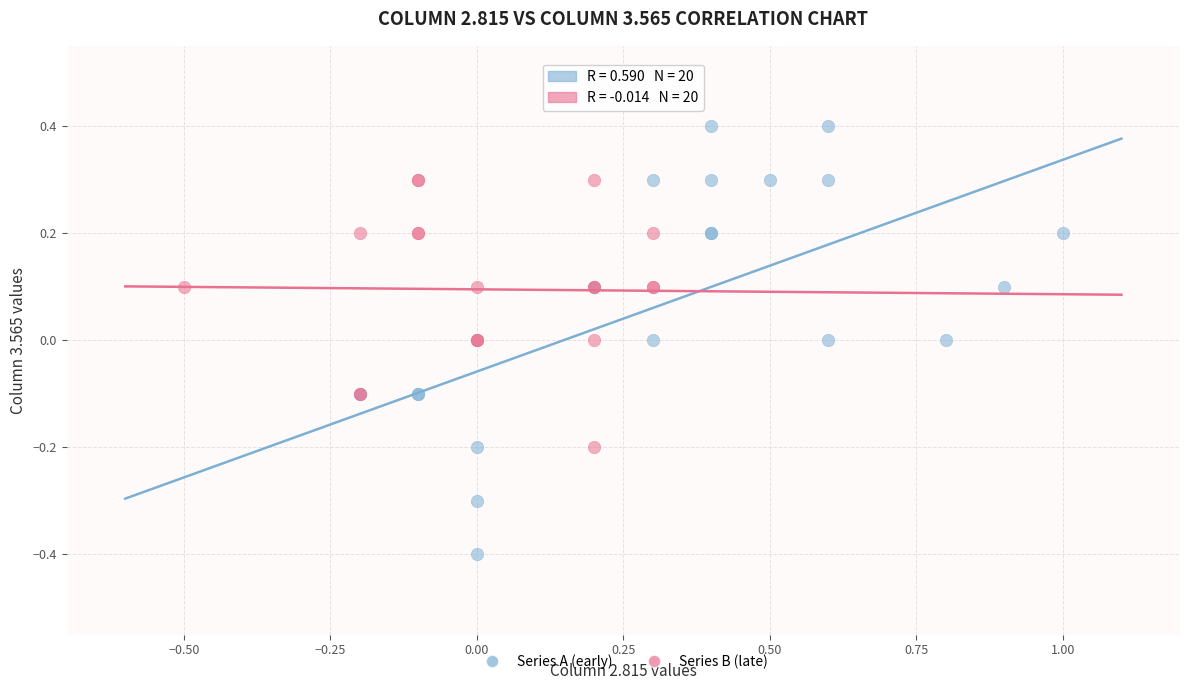

Which series reaches the maximum Y coordinate?

Series A (early)